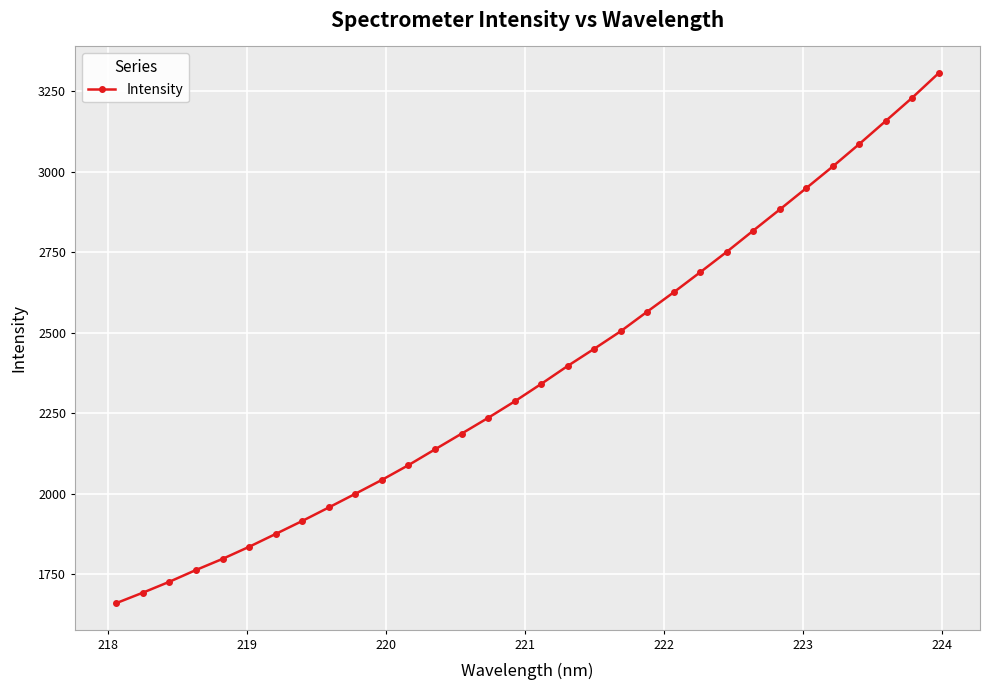

How many lines are shown in the chart?

1